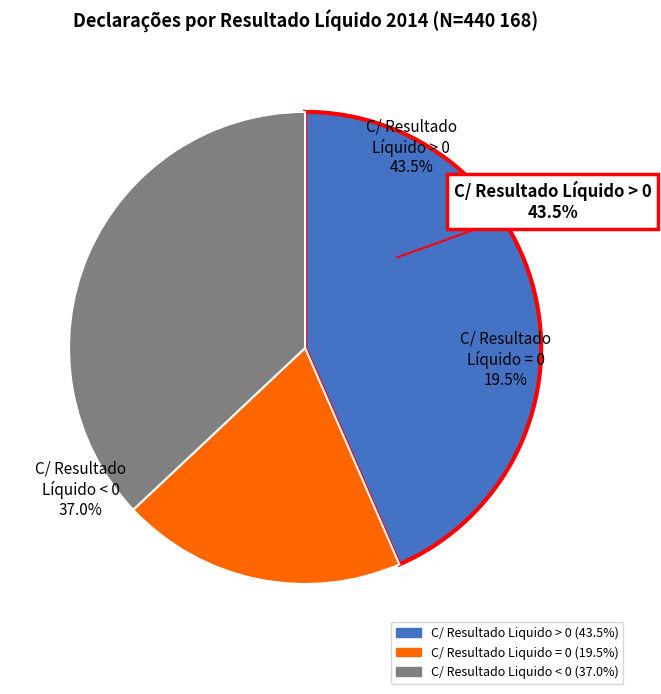

Which slice is the largest?

C/ Resultado Liquido > 0